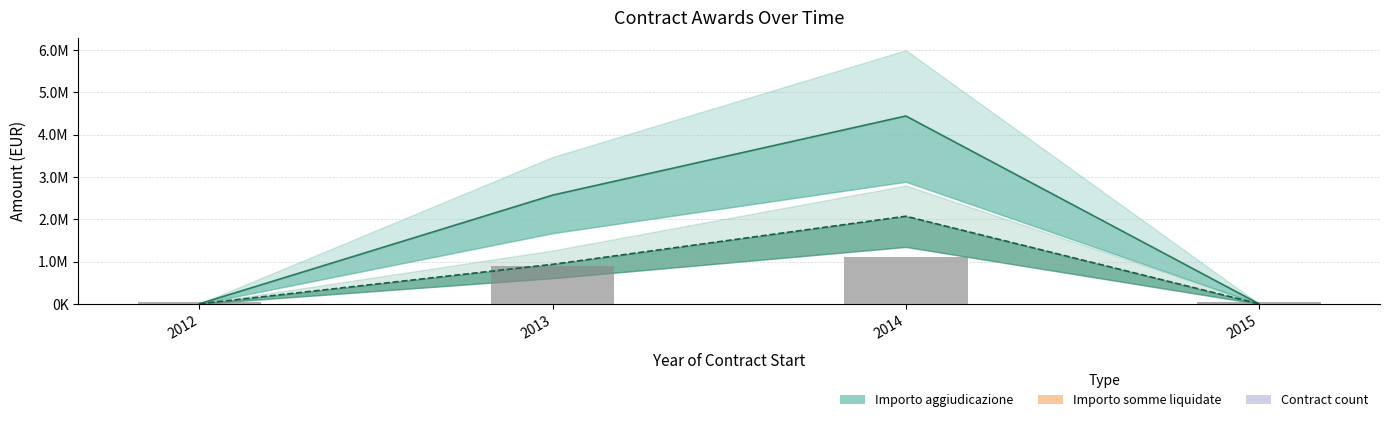

At which category does the chart reach its minimum across all series?

2015